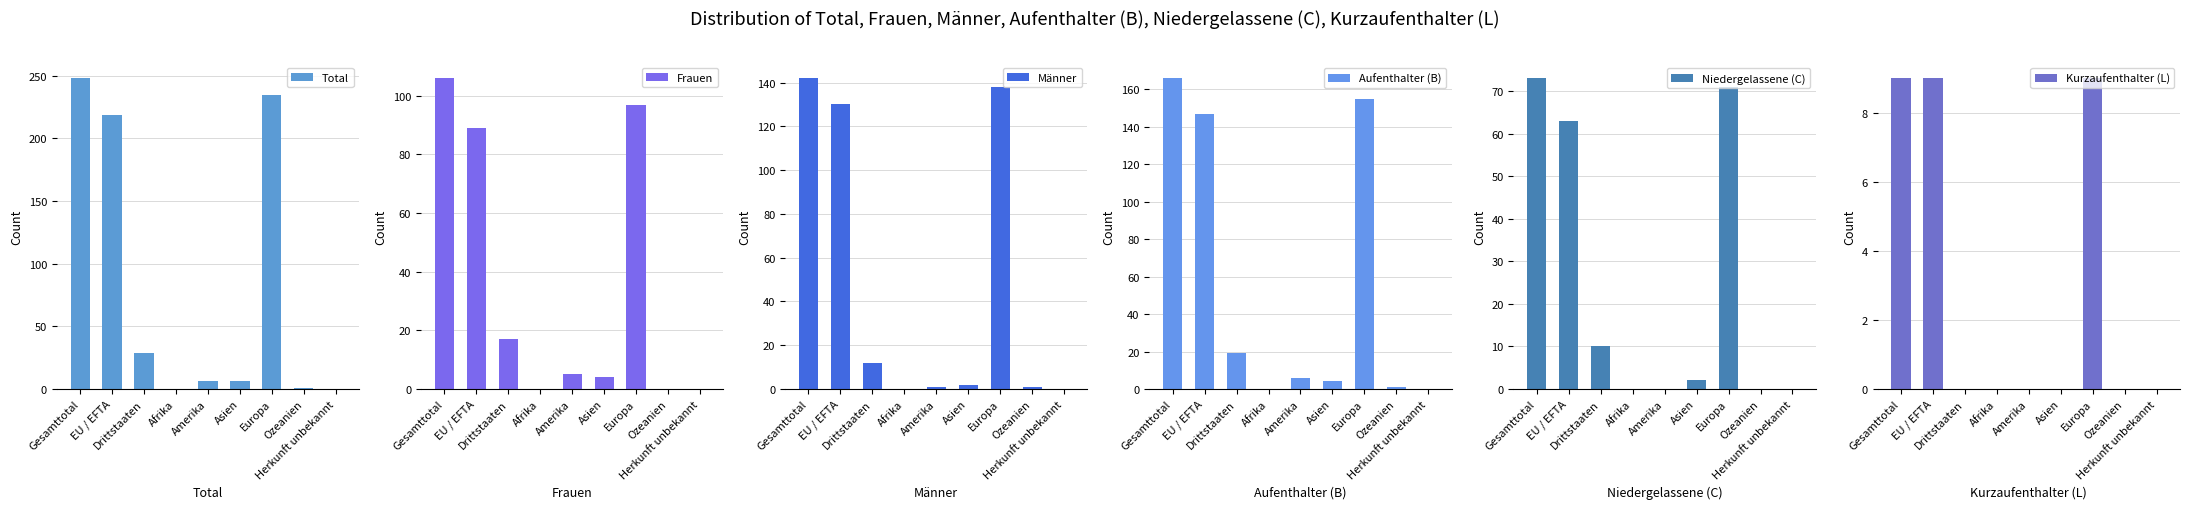

Is the value of Männer at Drittstaaten greater than the value of Aufenthalter (B) at Afrika?

Yes